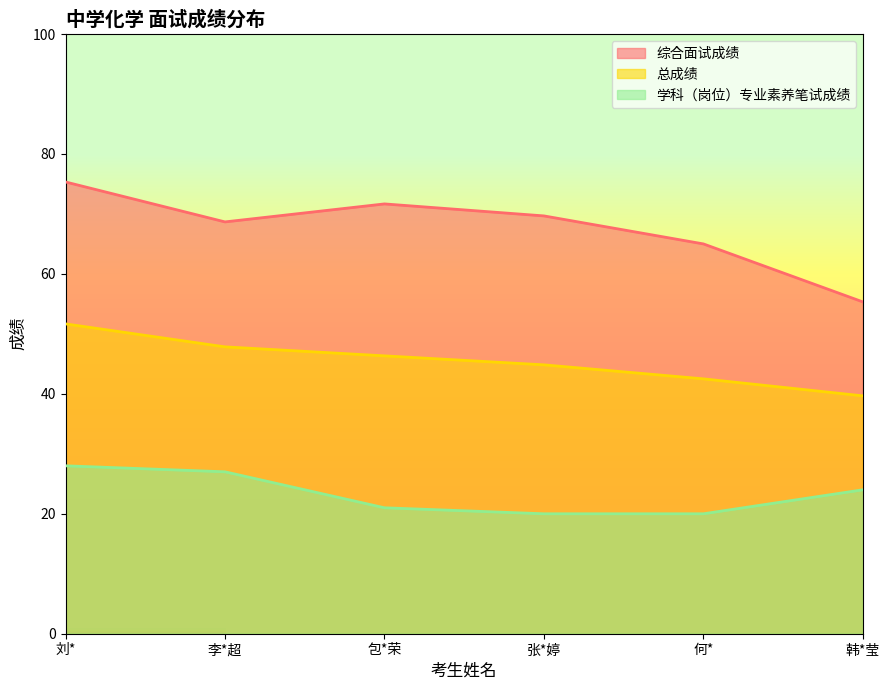

How many data points in 学科（岗位）专业素养笔试成绩 are above 24?

2